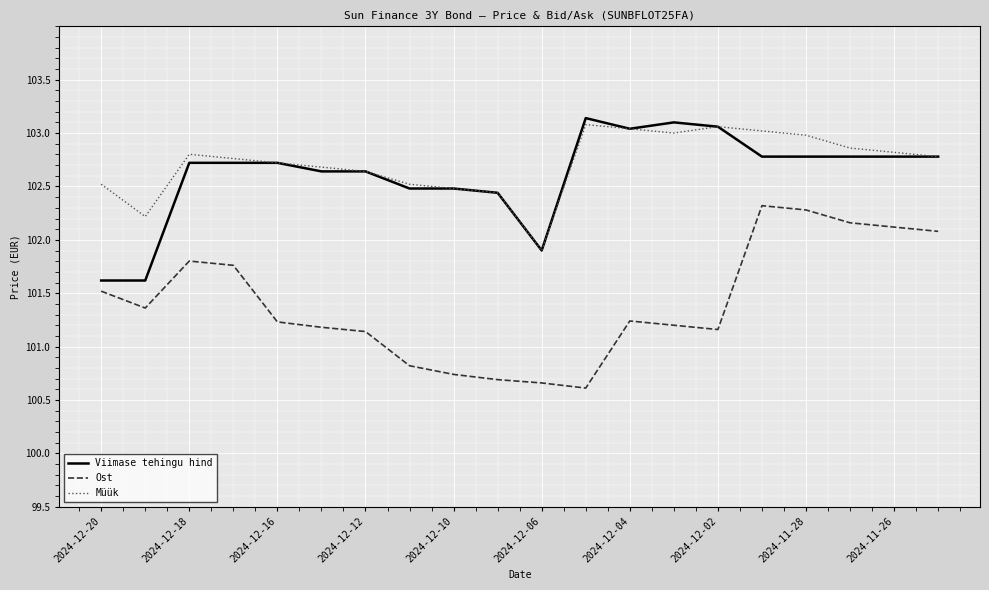

Which series has the widest spread of values?

Ost